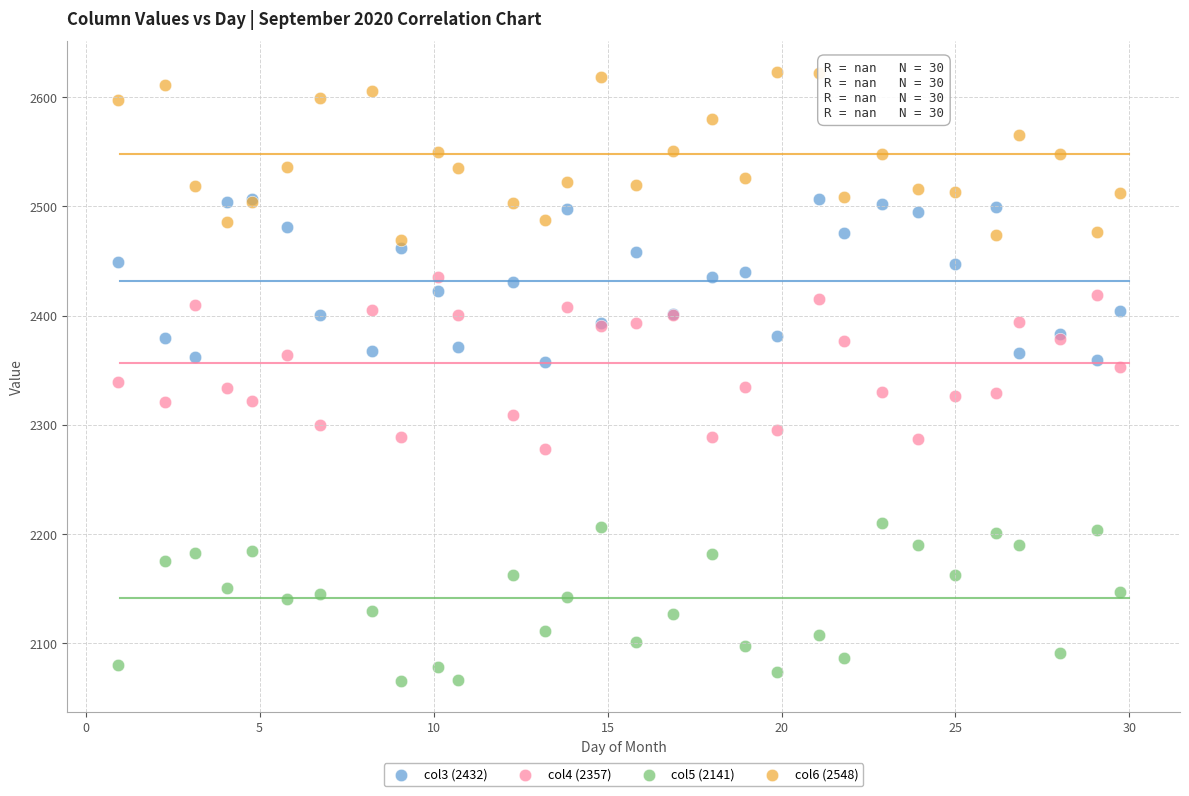

What are all the series names shown in the legend?

col3 (2432), col4 (2357), col5 (2141), col6 (2548)